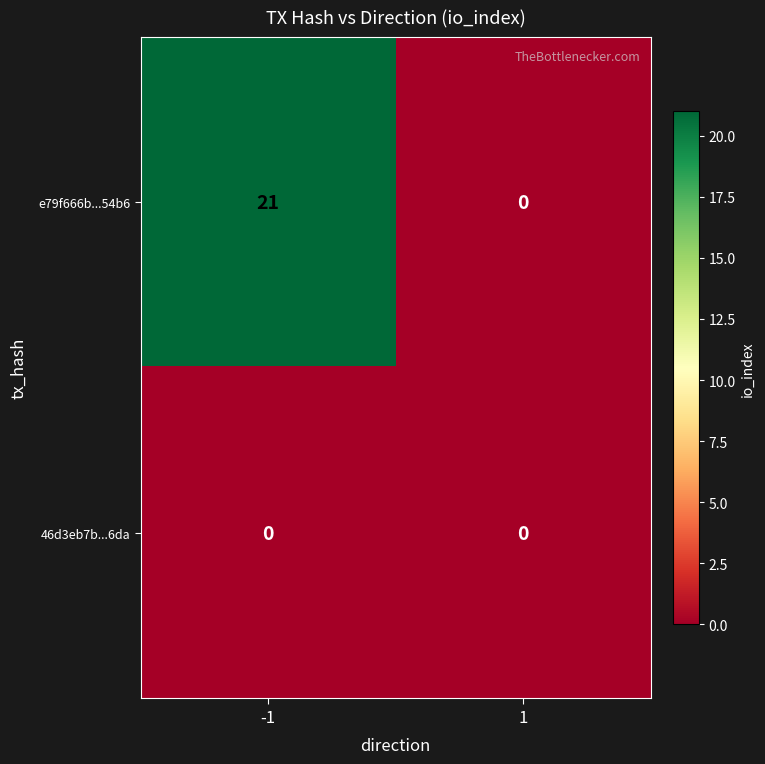

What is the total value across all series at -1?

21